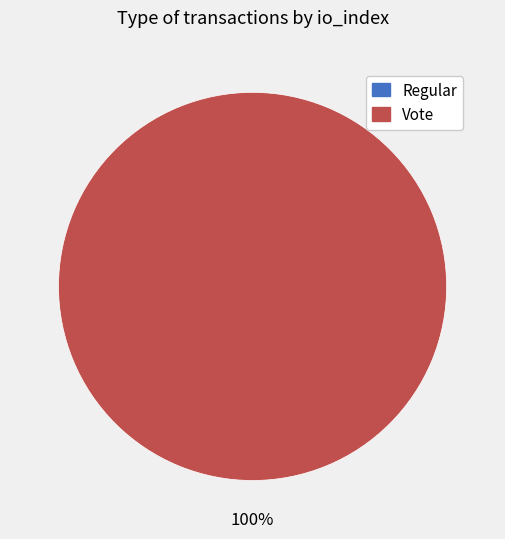

Which slice is the smallest?

Regular